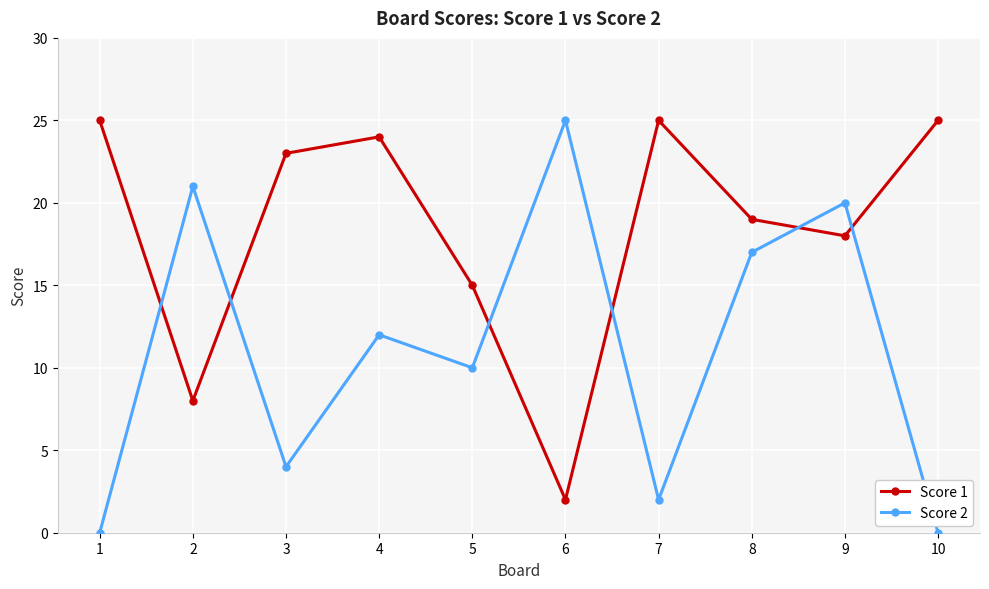

Count the number of data series in this chart.

2